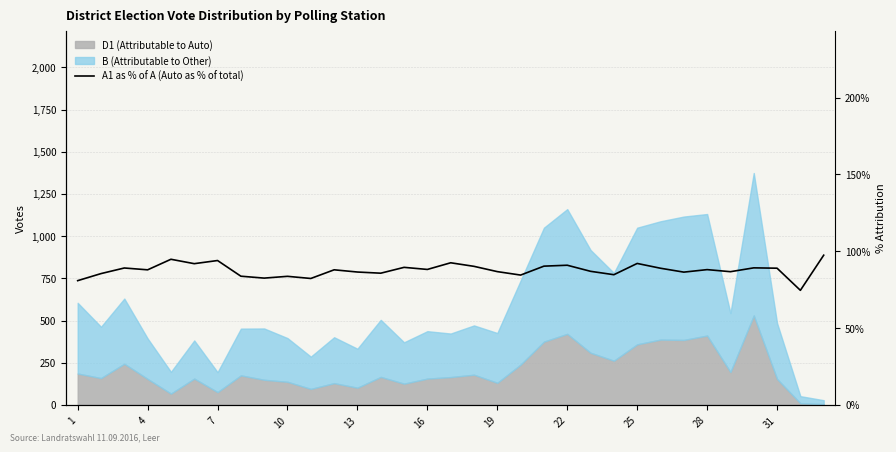

What is the ratio of the value at 1 to the value at 25?

0.9